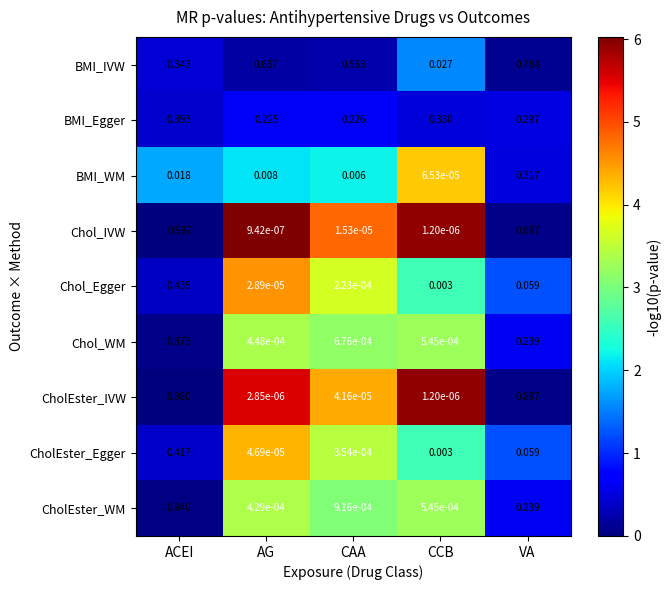

Which series has the largest total across all categories?

BMI_IVW